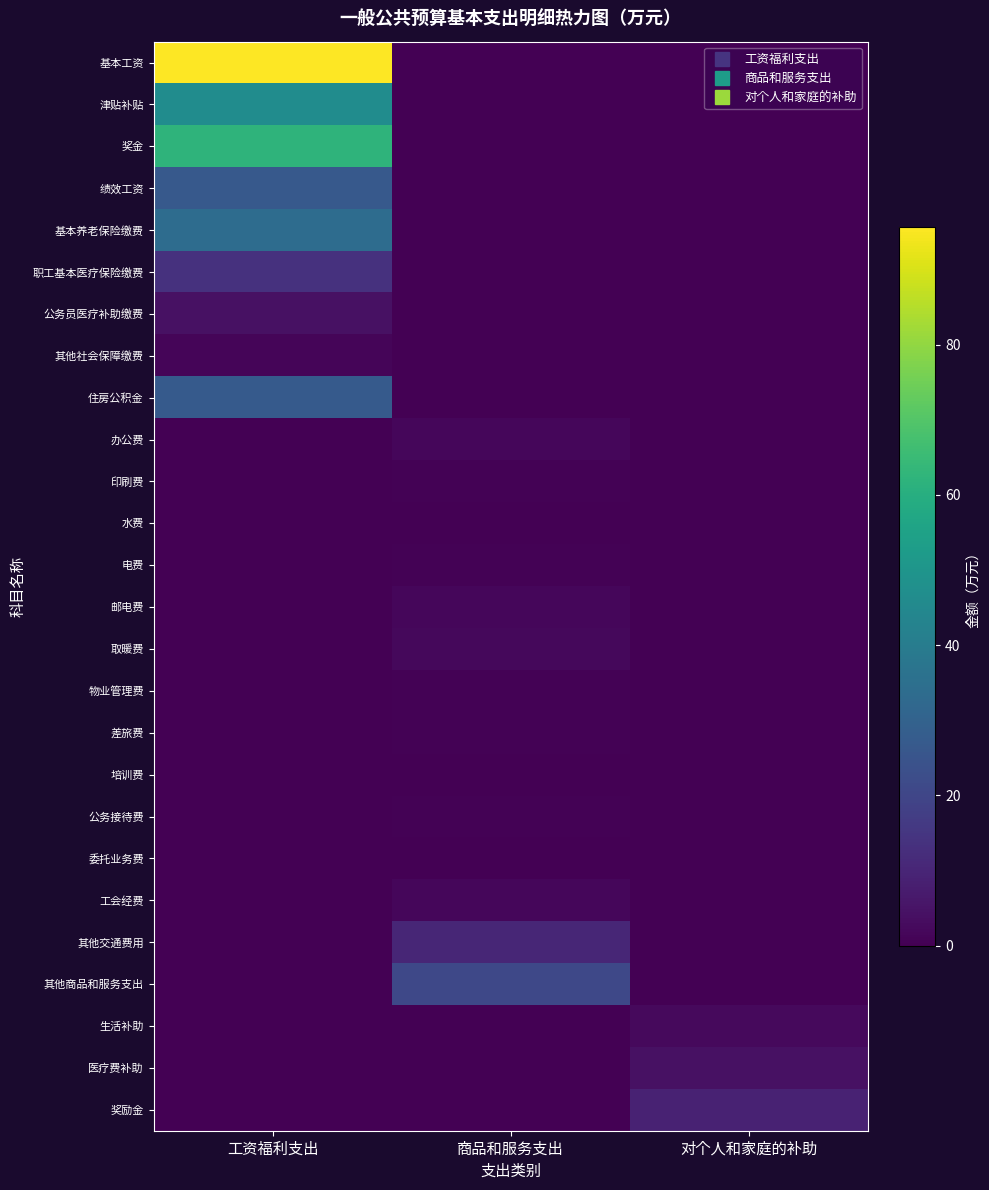

Which label corresponds to the smallest value in the chart?

商品和服务支出